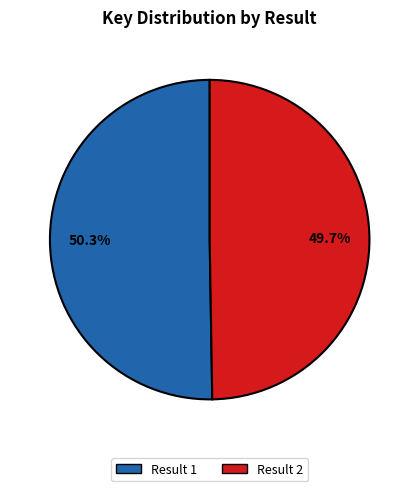

Is it true that Result 1 is 44% of the pie?

False